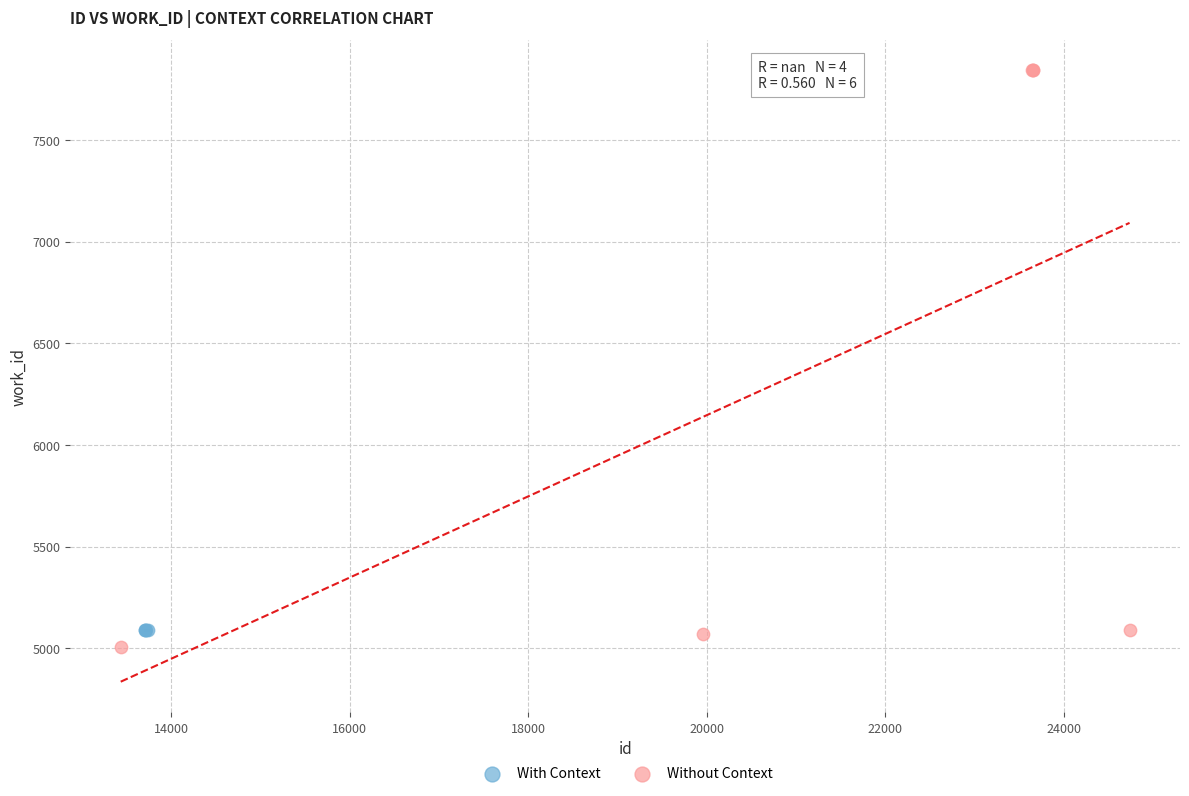

Which series reaches the maximum Y coordinate?

Without Context